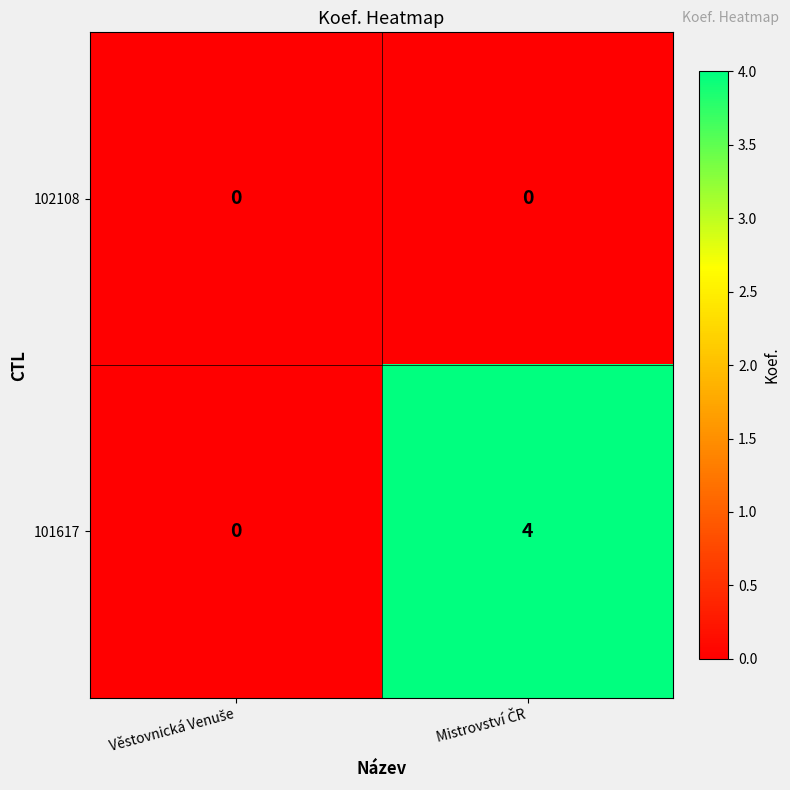

List the series in order of their peak value, highest first.

101617, 102108